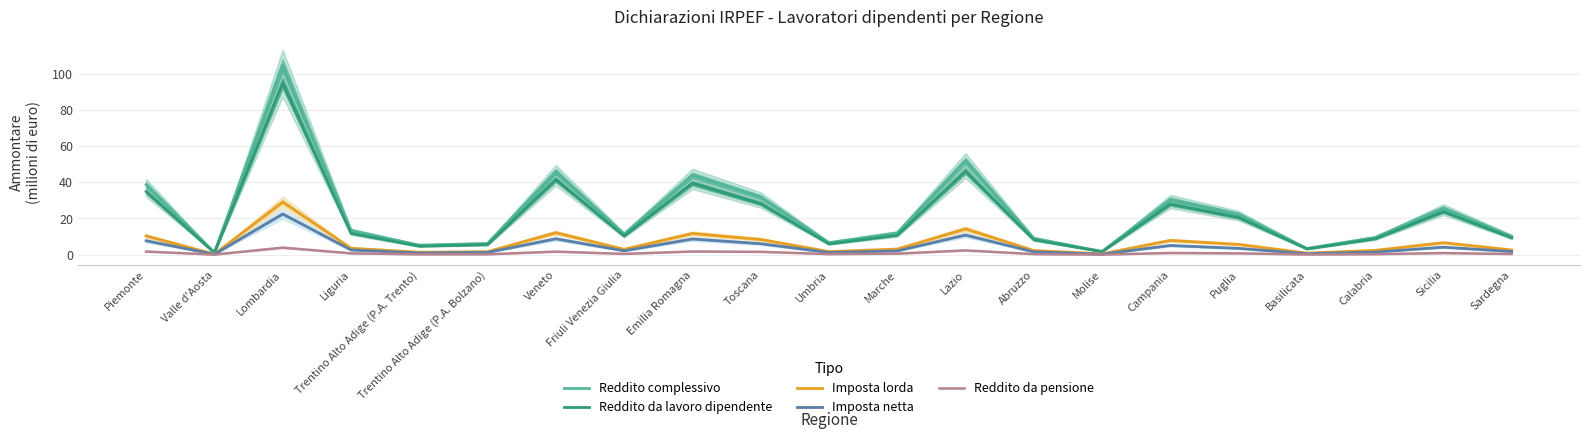

What is the average value of the Reddito da pensione series?

0.9